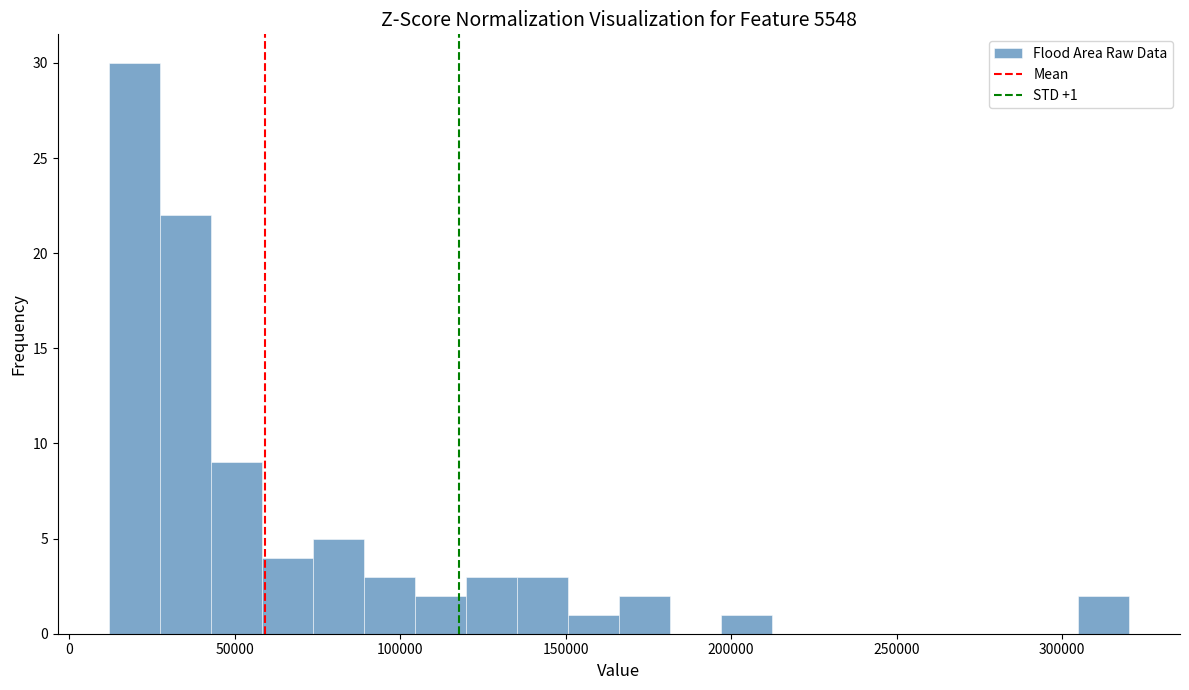

Around what value on the x-axis is the tallest bar? Give the approximate position of its centre, as read against the axis.

20000